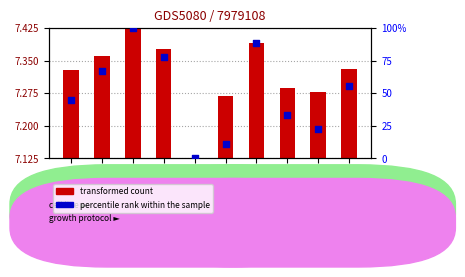

What is the change in value from ABa:1 to ABal:3?

+55.6